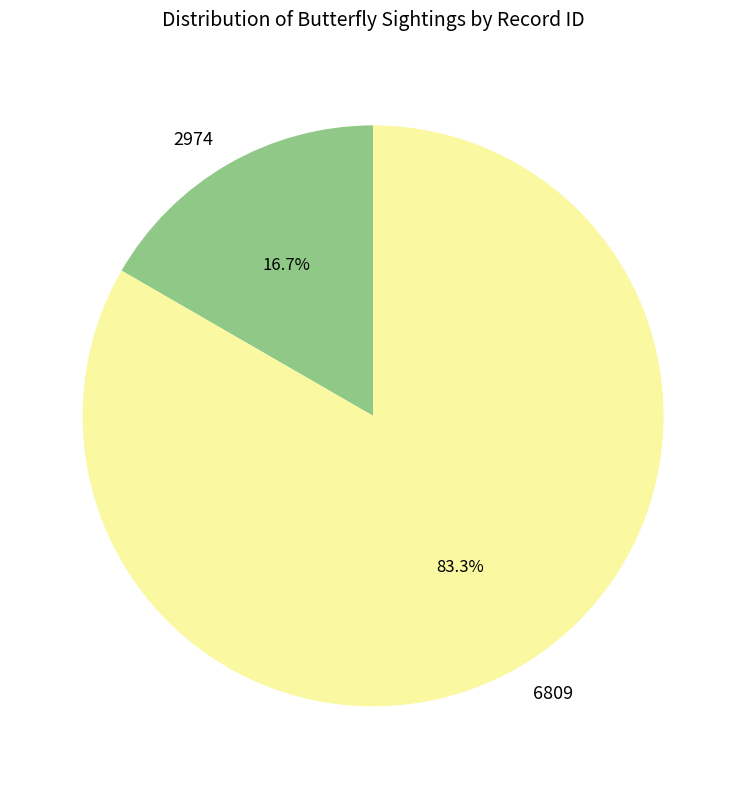

To the nearest percent, what is the average slice percentage?

50%